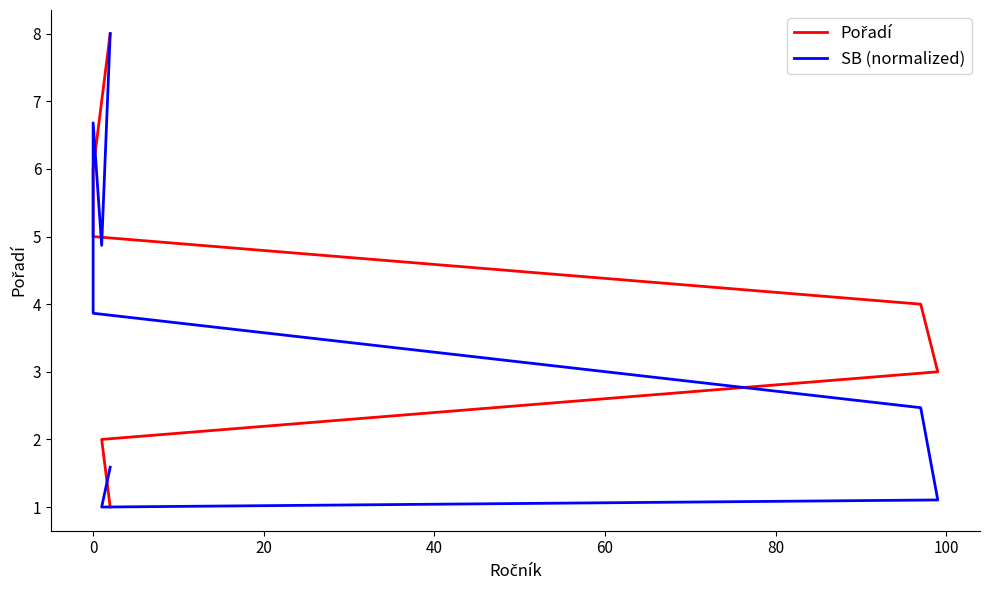

What are all the series names shown in the legend?

Pořadí, SB (normalized)